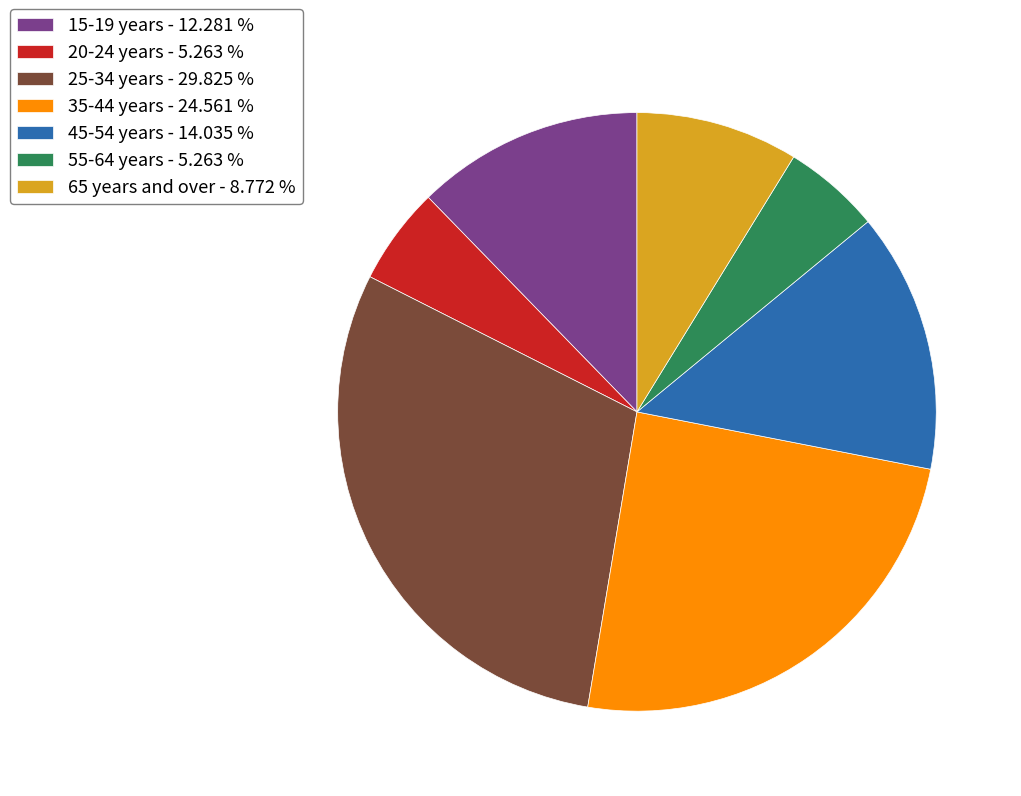

Which has a higher value, 65 years and over - 8.772 % or 55-64 years - 5.263 %?

65 years and over - 8.772 %